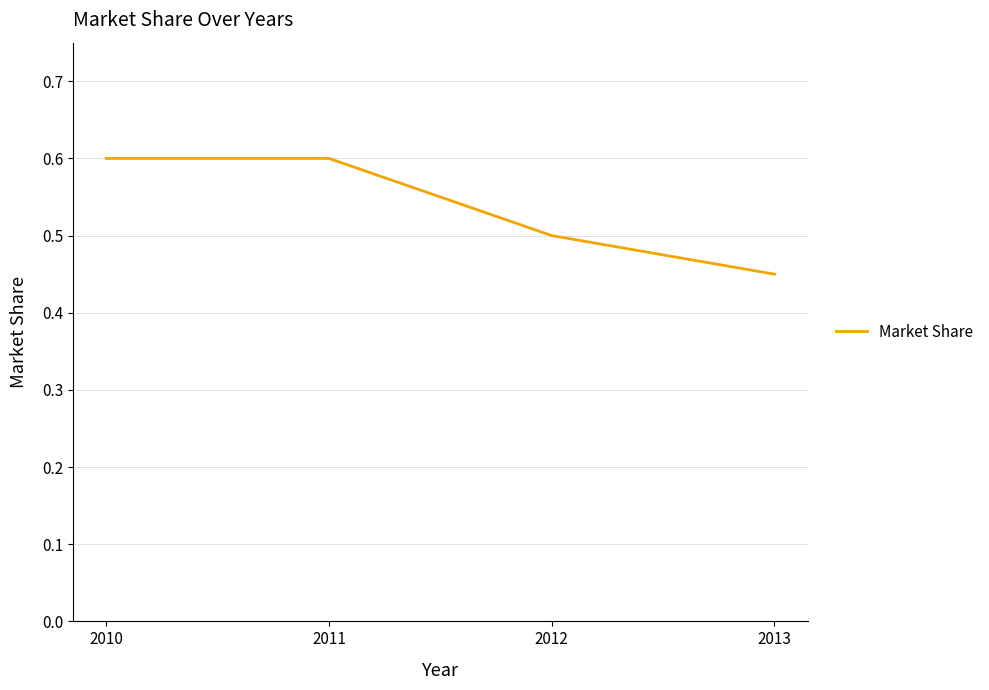

Is it true that the value at 2010 is 0.6?

True